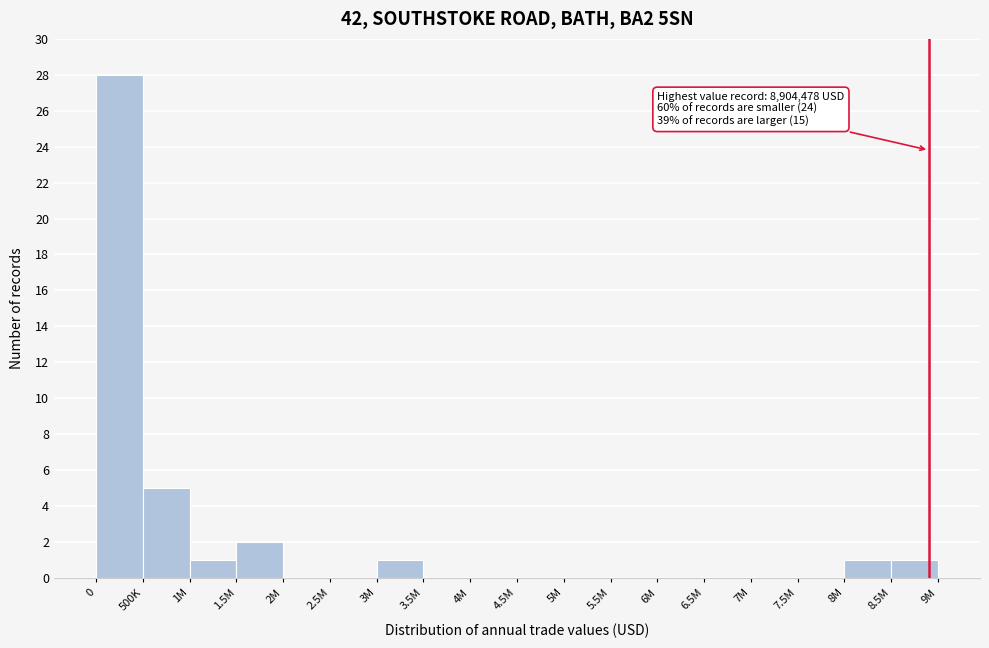

Reading left to right, transcribe all the data shown in this chart.

0=28	500K=5	1M=1	1.5M=2	2M=0	2.5M=0	3M=1	3.5M=0	4M=0	4.5M=0	5M=0	5.5M=0	6M=0	6.5M=0	7M=0	7.5M=0	8M=1	8.5M=1